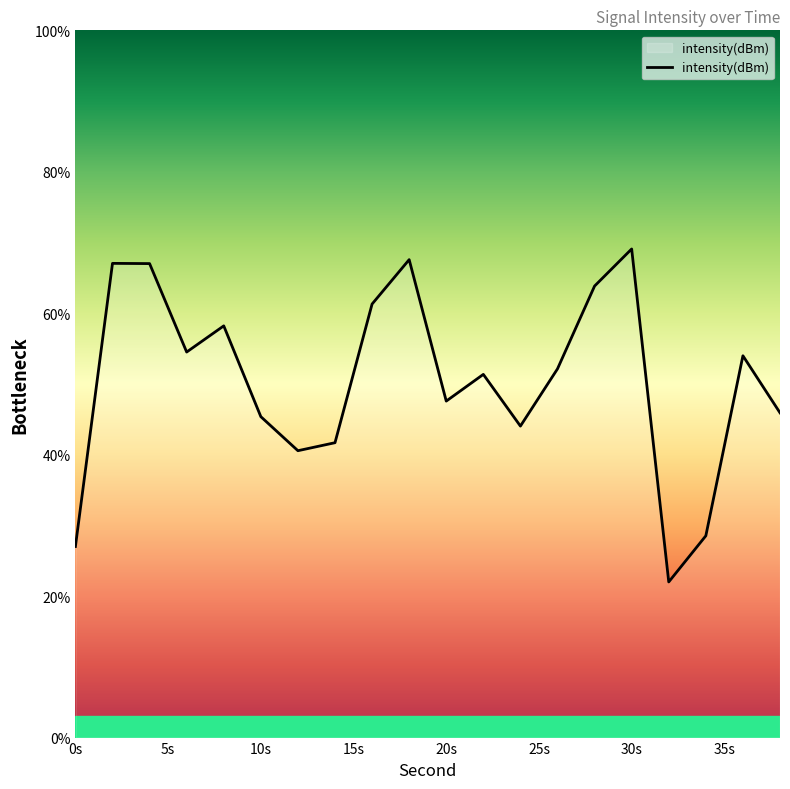

What is the difference between the maximum and minimum values?

47.1